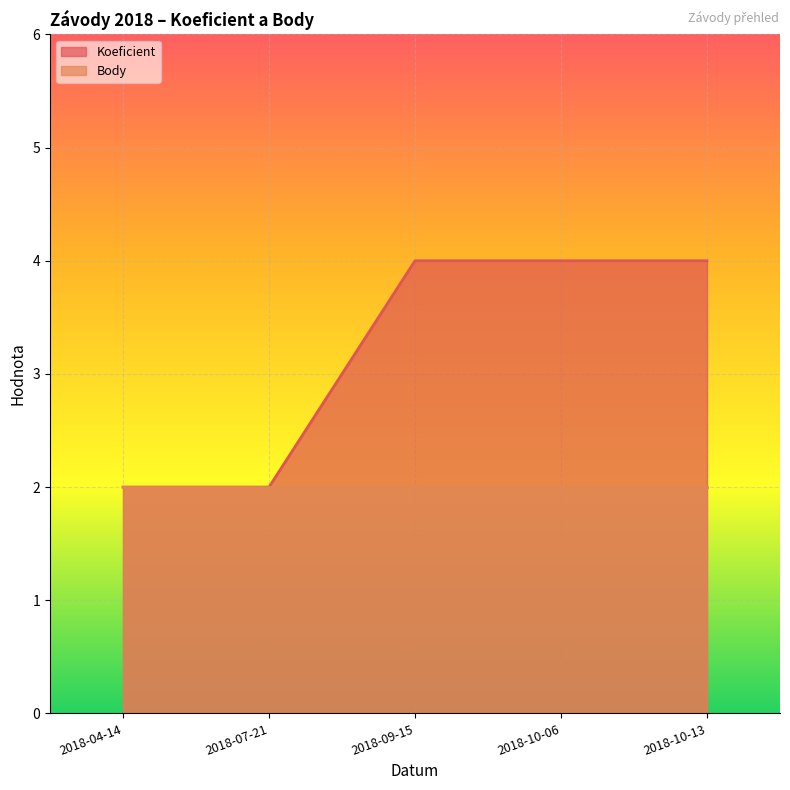

Reading left to right, what are all the values shown in this chart?

2018-04-14=2	2018-07-21=2	2018-09-15=4	2018-10-06=4	2018-10-13=4